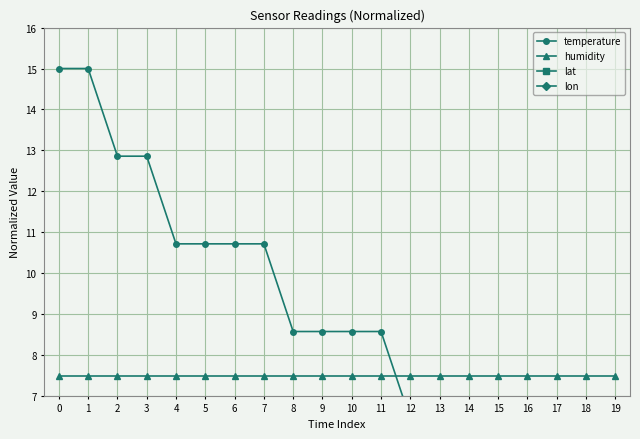

Reading left to right, transcribe all the data shown in this chart.

temperature: 0=15.0	1=15.0	2=12.9	3=12.9	4=10.7	5=10.7	6=10.7	7=10.7	8=8.6	9=8.6	10=8.6	11=8.6	12=6.4	13=6.4	14=6.4	15=4.3	16=4.3	17=4.3	18=2.1	19=0.0
humidity: 0=7.5	1=7.5	2=7.5	3=7.5	4=7.5	5=7.5	6=7.5	7=7.5	8=7.5	9=7.5	10=7.5	11=7.5	12=7.5	13=7.5	14=7.5	15=7.5	16=7.5	17=7.5	18=7.5	19=7.5
lat: 0=6.0	1=6.0	2=6.0	3=6.0	4=6.0	5=6.0	6=6.0	7=6.0	8=6.0	9=6.0	10=6.0	11=6.0	12=6.0	13=6.0	14=6.0	15=6.0	16=6.0	17=6.0	18=6.0	19=6.0
lon: 0=6.8	1=6.8	2=6.8	3=6.8	4=6.8	5=6.8	6=6.8	7=6.8	8=6.8	9=6.8	10=6.8	11=6.8	12=6.8	13=6.8	14=6.8	15=6.8	16=6.8	17=6.8	18=6.8	19=6.8